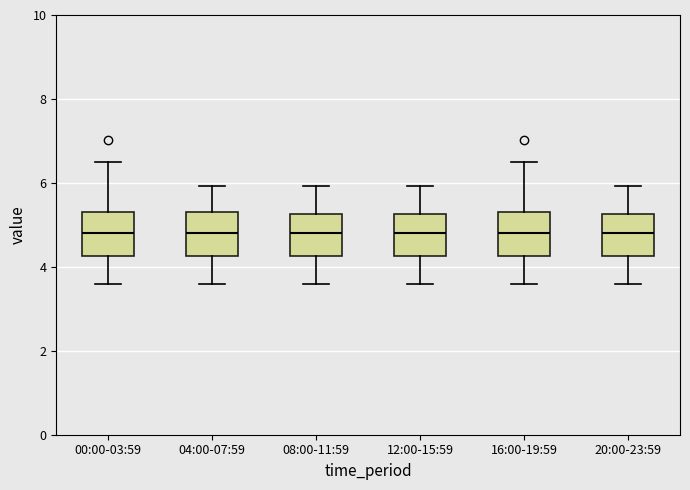

Reading left to right, read every box against the y-axis: the position of its median line, the range the box covers, and the ends of its whiskers. The values are not printed on the chart, so give them approximately, as read against the axis.

00:00-03:59: median 4.8, box 4.2 to 5.4, whiskers 3.6 to 6.6
04:00-07:59: median 4.8, box 4.2 to 5.4, whiskers 3.6 to 6.0
08:00-11:59: median 4.8, box 4.2 to 5.2, whiskers 3.6 to 6.0
12:00-15:59: median 4.8, box 4.2 to 5.2, whiskers 3.6 to 6.0
16:00-19:59: median 4.8, box 4.2 to 5.4, whiskers 3.6 to 6.6
20:00-23:59: median 4.8, box 4.2 to 5.2, whiskers 3.6 to 6.0